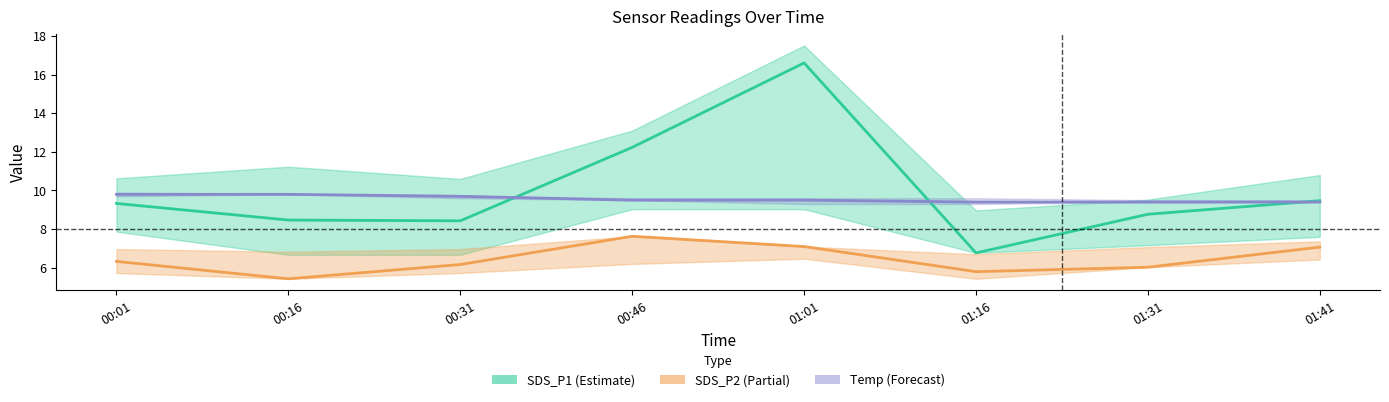

Is it true that SDS_P2 (Partial) equals 10.8 at 01:41?

False